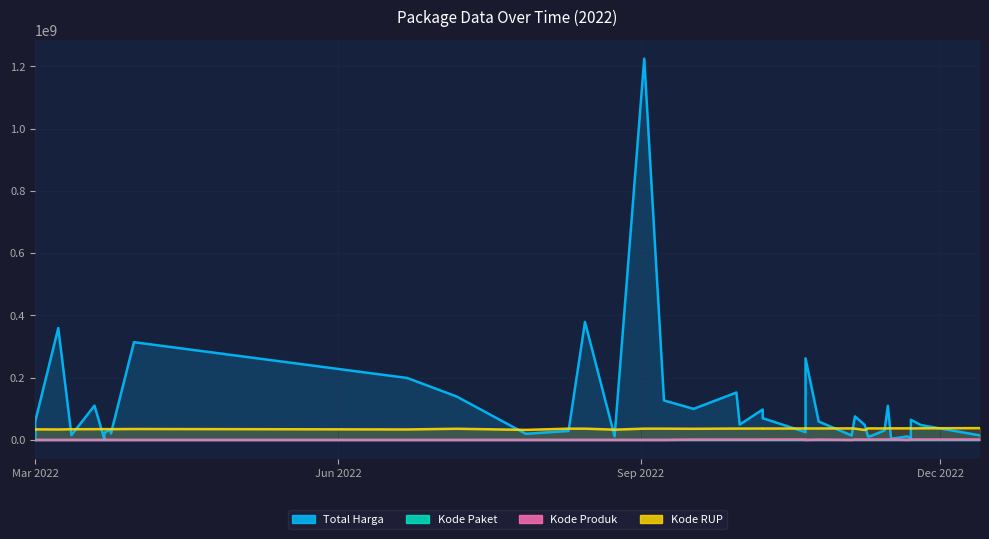

Where does the Kode RUP series first go above 36437720?

2022-09-30